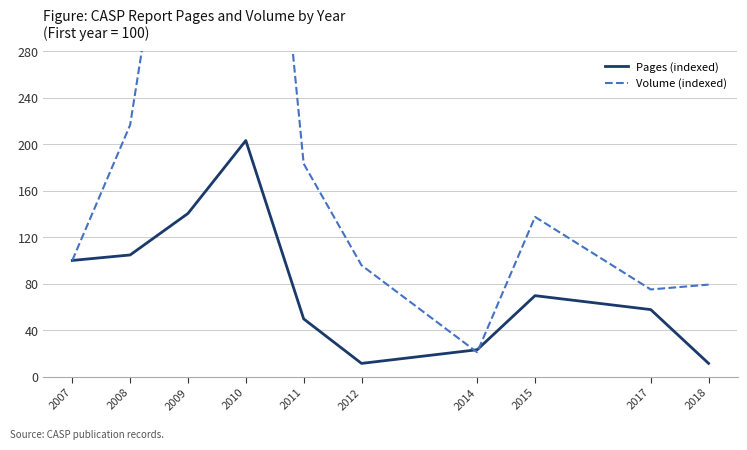

What is the sum of the Pages (indexed) values at 2018 and 2007?

111.3